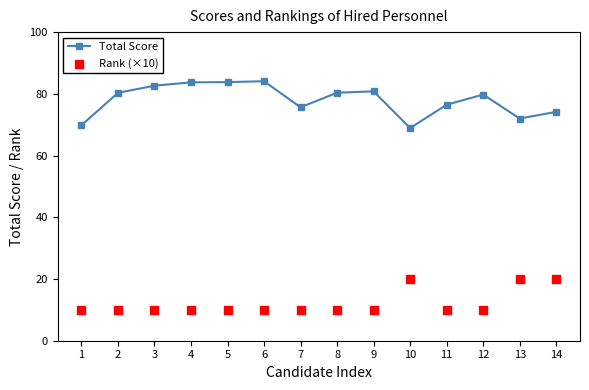

Is the value of Total Score at 3 greater than the value of Rank (×10) at 1?

Yes